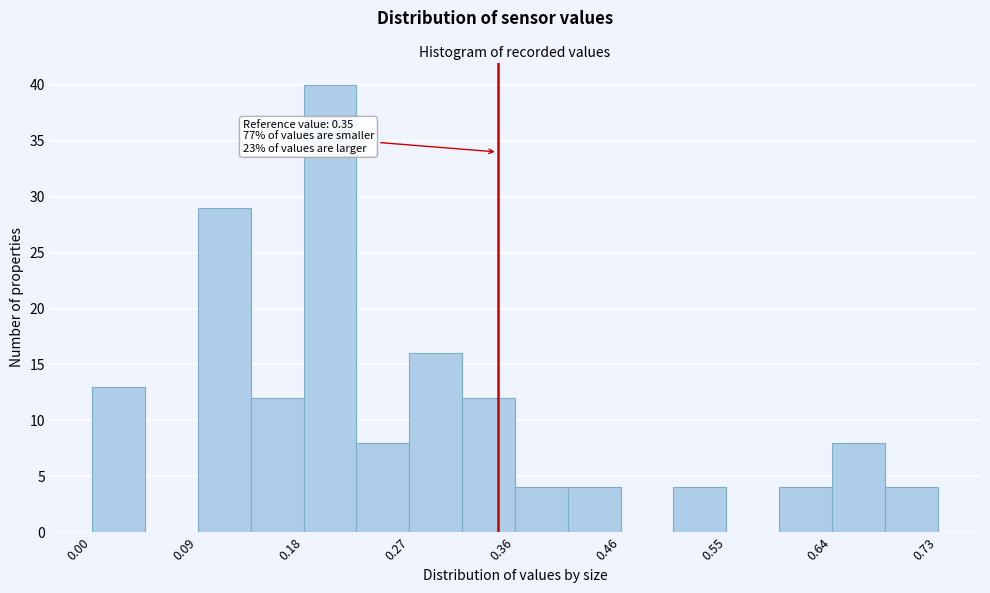

Over which range of the x-axis is the bar tallest?

0.18 to 0.23